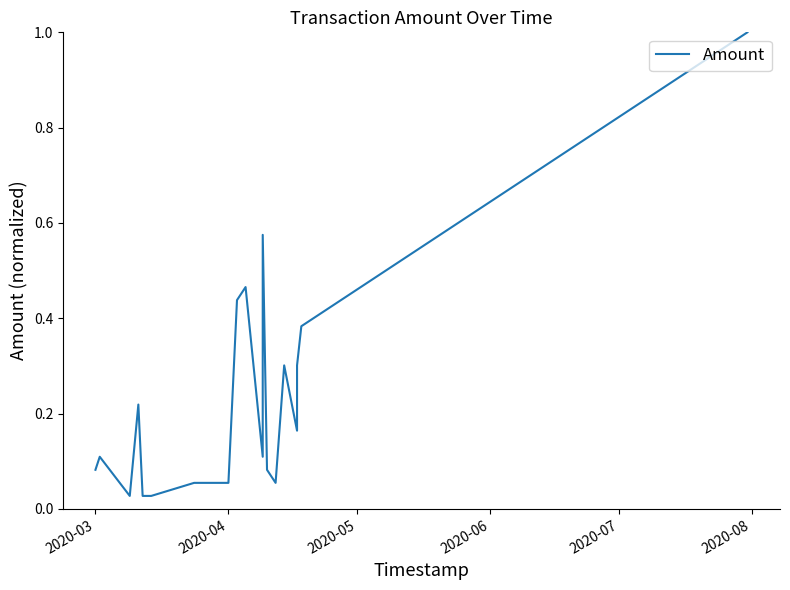

True or false: the data has more than 1 interior local peaks.

True